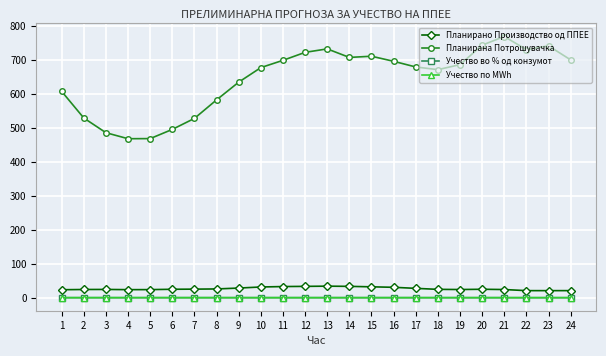

Reading right to left, what are all the values shown in this chart?

Планирано Производство од ППЕЕ: 24=20.7	23=20.7	22=20.7	21=24.0	20=24.7	19=24.0	18=24.5	17=27.4	16=30.5	15=31.9	14=33.3	13=33.9	12=33.3	11=32.7	10=31.4	9=28.3	8=25.7	7=25.1	6=24.7	5=23.7	4=23.6	3=24.2	2=24.1	1=23.4
Планирана Потрошувачка: 24=699.7	23=740.9	22=729.8	21=768.4	20=743.0	19=685.7	18=670.9	17=678.8	16=695.5	15=710.4	14=706.9	13=732.0	12=721.8	11=698.3	10=676.9	9=634.1	8=582.0	7=527.5	6=495.1	5=468.0	4=467.7	3=485.4	2=528.6	1=606.9
Учество во % од конзумот: 24=0.0	23=0.0	22=0.0	21=0.0	20=0.0	19=0.0	18=0.0	17=0.0	16=0.0	15=0.0	14=0.0	13=0.0	12=0.0	11=0.0	10=0.0	9=0.0	8=0.0	7=0.0	6=0.1	5=0.1	4=0.1	3=0.1	2=0.0	1=0.0
Учество по MWh: 24=0.0	23=0.0	22=0.0	21=0.0	20=0.0	19=0.0	18=0.0	17=0.0	16=0.0	15=0.0	14=0.0	13=0.0	12=0.0	11=0.0	10=0.0	9=0.0	8=0.0	7=0.0	6=0.1	5=0.1	4=0.1	3=0.1	2=0.0	1=0.0